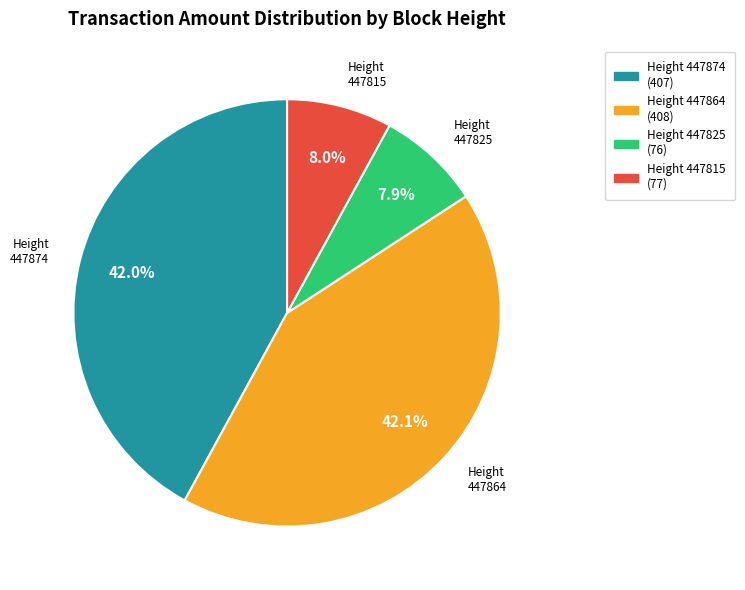

Is there a majority slice in this chart?

No